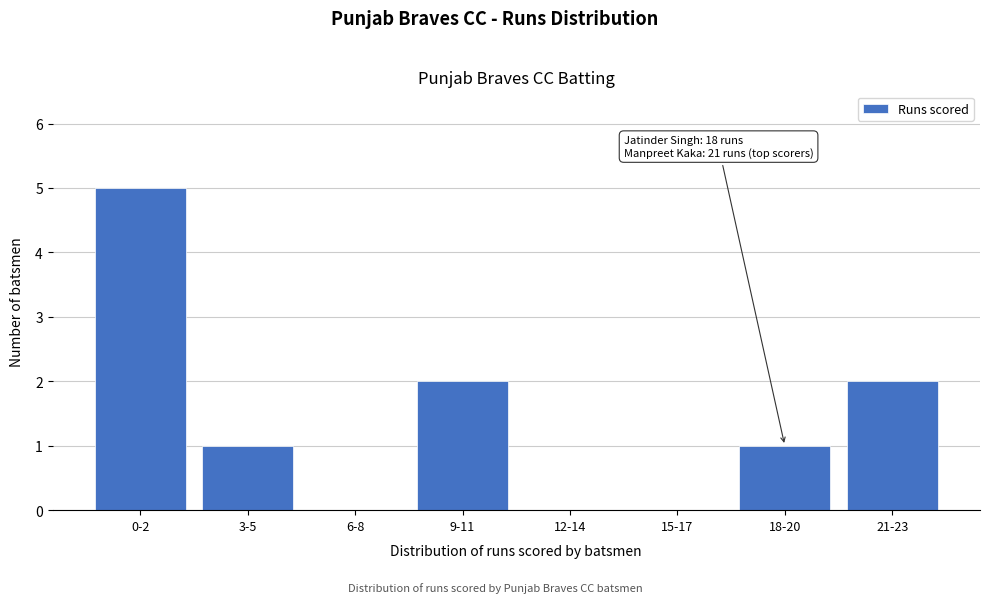

Reading left to right, list all the values displayed in this chart.

0-2=5	3-5=1	6-8=0	9-11=2	12-14=0	15-17=0	18-20=1	21-23=2